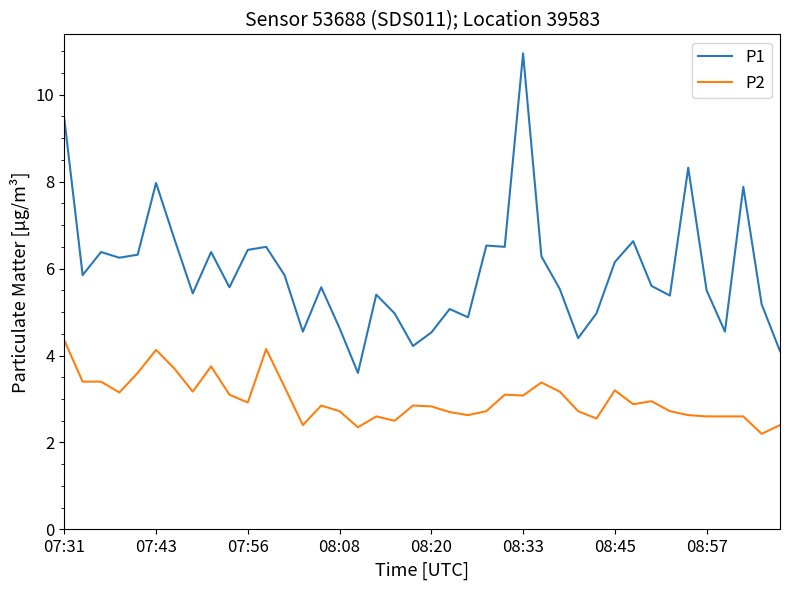

What are all the series names shown in the legend?

P1, P2